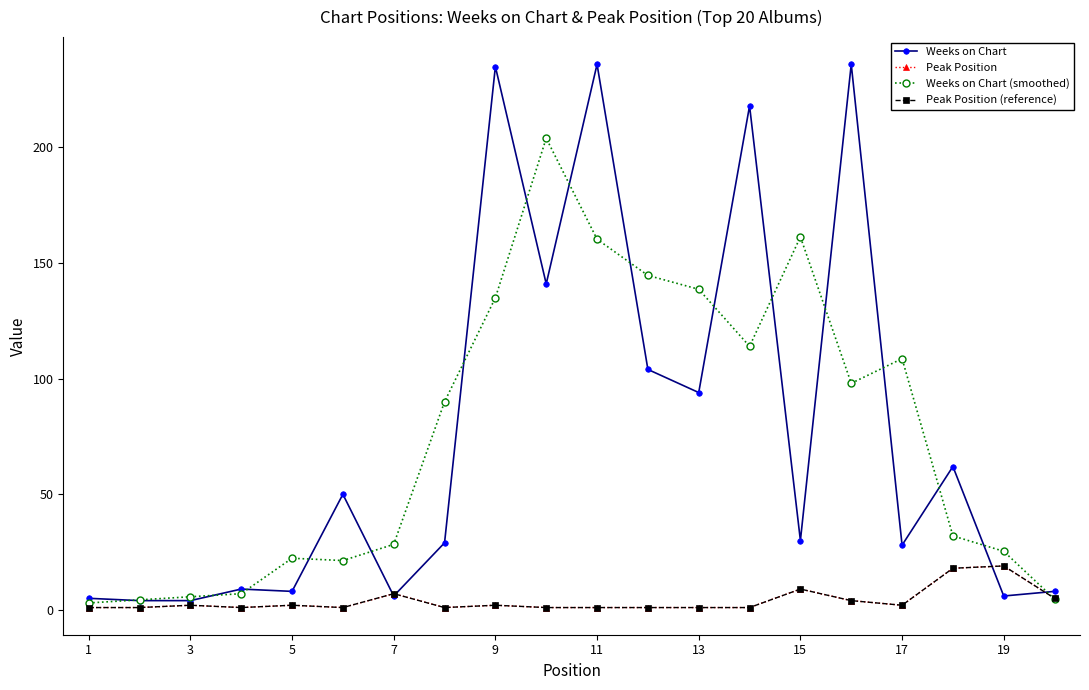

What is the minimum value for Weeks on Chart (smoothed)?

3.0